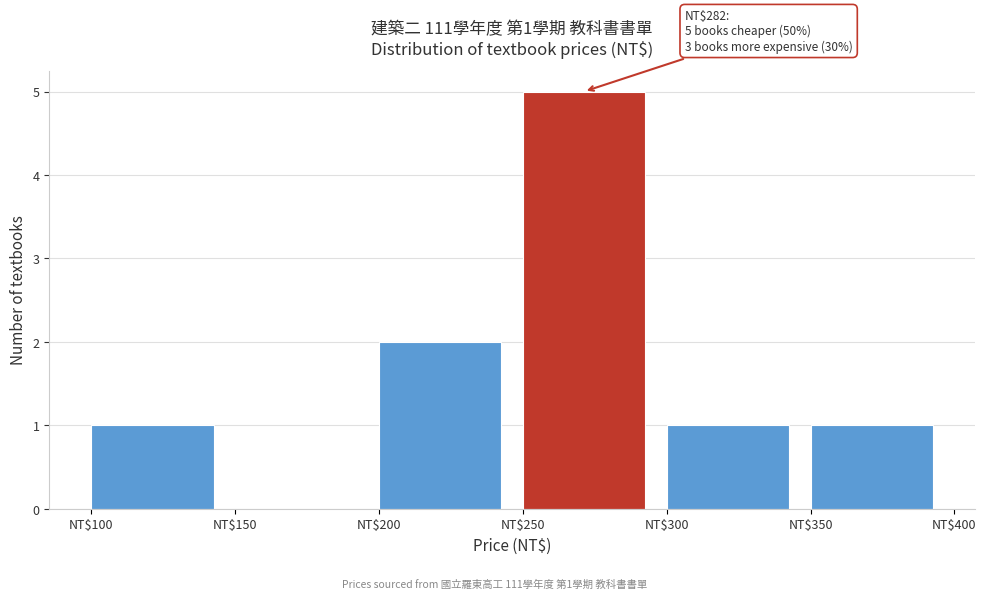

Over which range of the x-axis is the bar tallest?

250 to 300